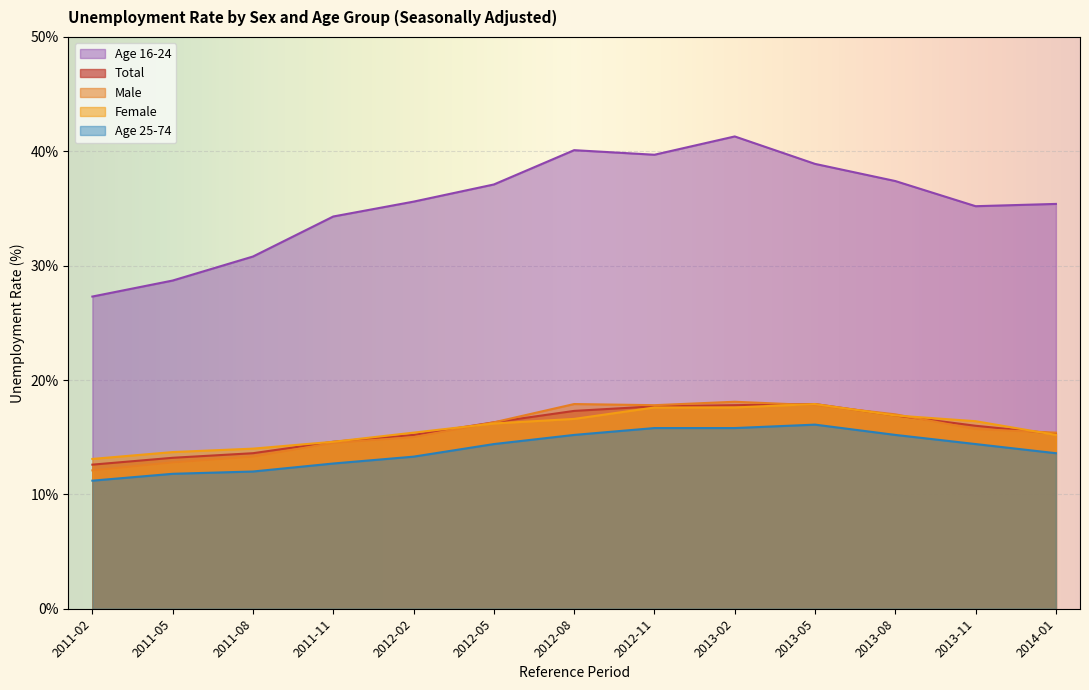

What is the approximate value of Female at 2012-08?

16.6